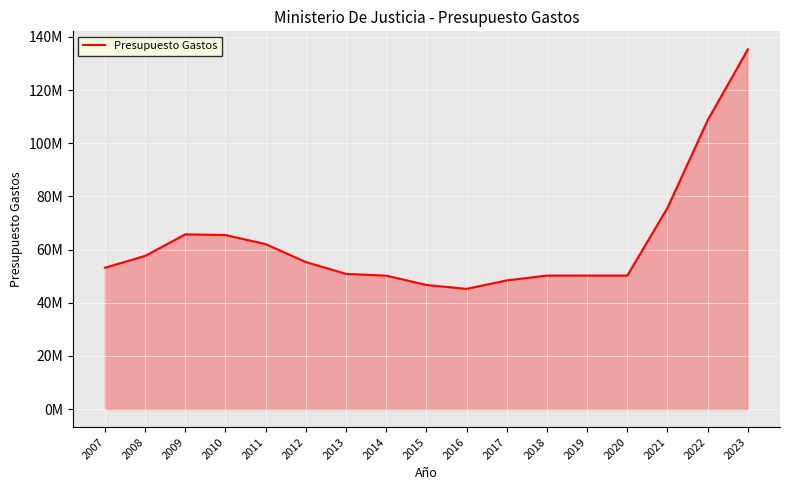

Reading left to right, extract all data points from this chart.

2007=53178130	2008=57636430	2009=65752220	2010=65481560	2011=62052430	2012=55306430	2013=50871790	2014=50205900	2015=46691810	2016=45240200	2017=48416730	2018=50237040	2019=50237040	2020=50237040	2021=75718760	2022=108688390	2023=135356340